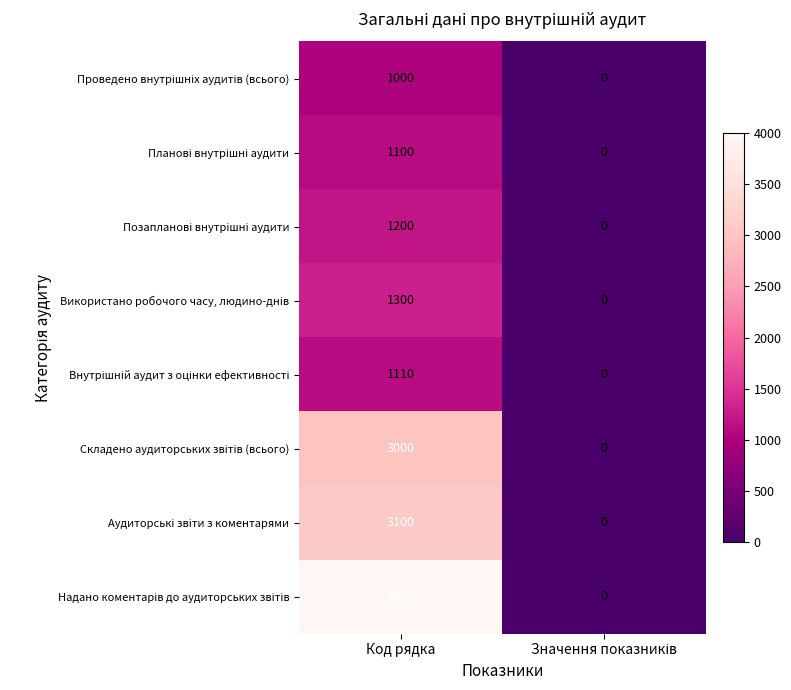

What is the difference between the highest and lowest values at Код рядка?

3000